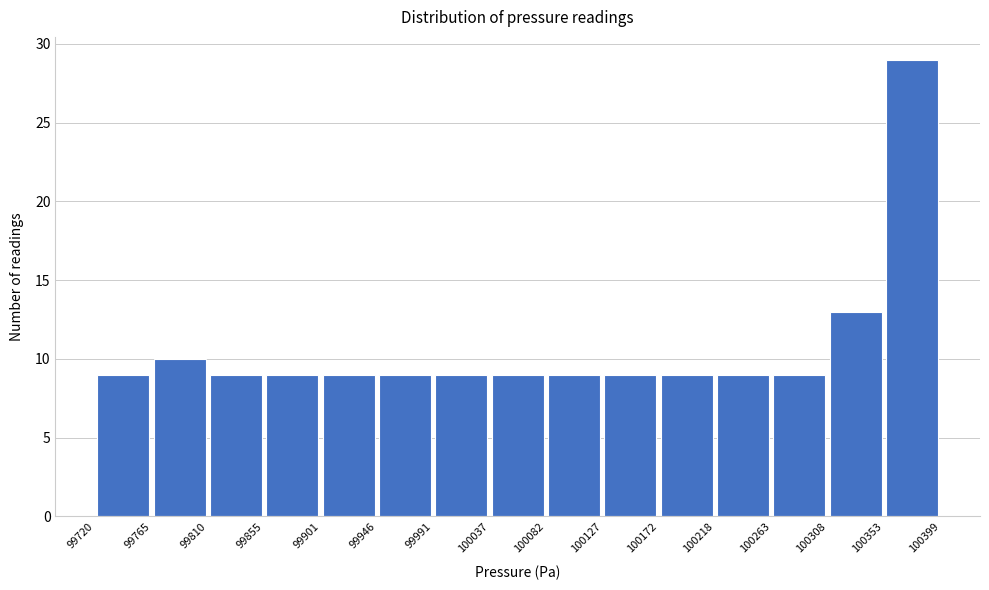

How tall is the bar that spans 100172 to 100218 on the x-axis? The values are not printed on the chart, so give them approximately, as read against the axis.

9